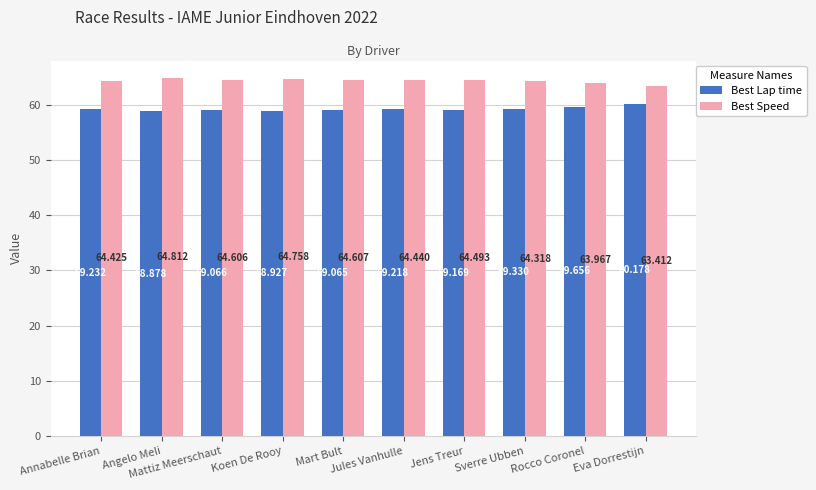

At which label is Best Speed closest to 64?

Rocco Coronel